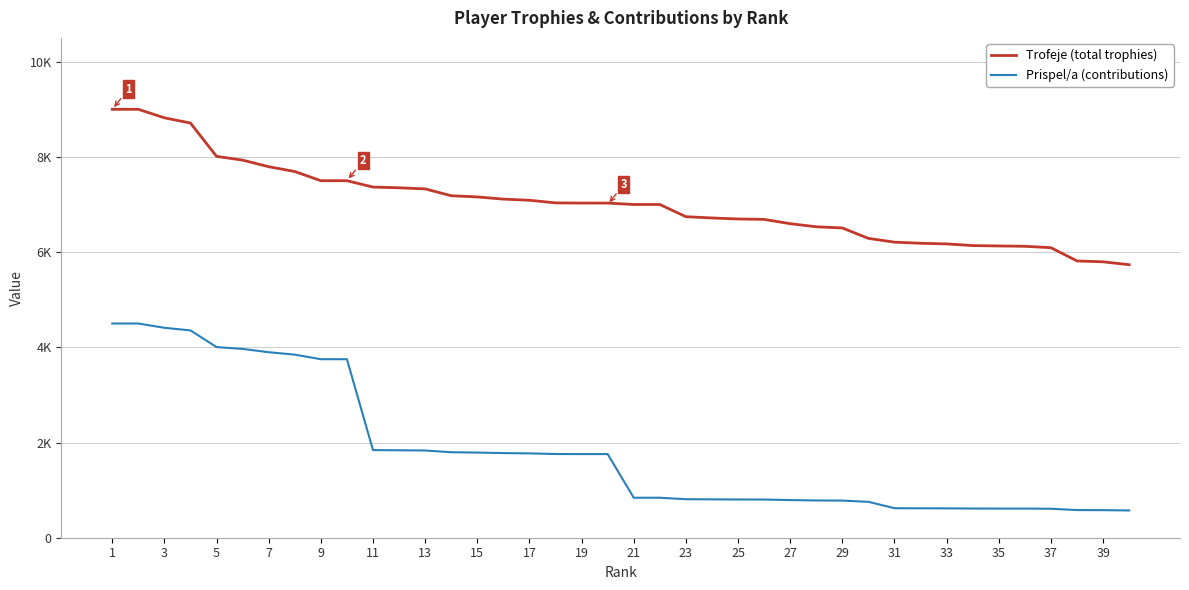

At which category does the chart reach its peak across all series?

1